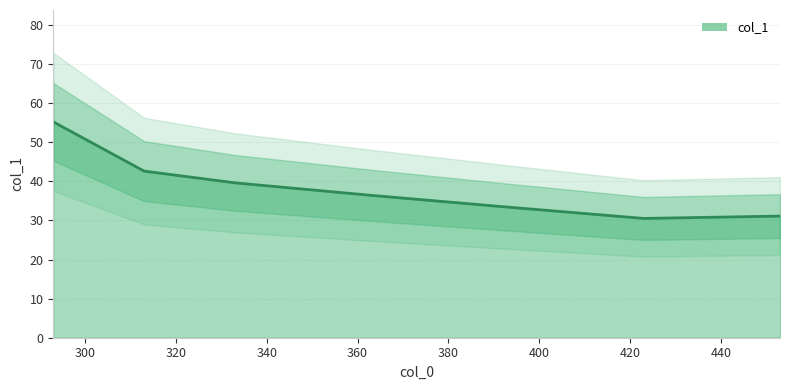

What is the difference between the maximum and minimum values?

24.7